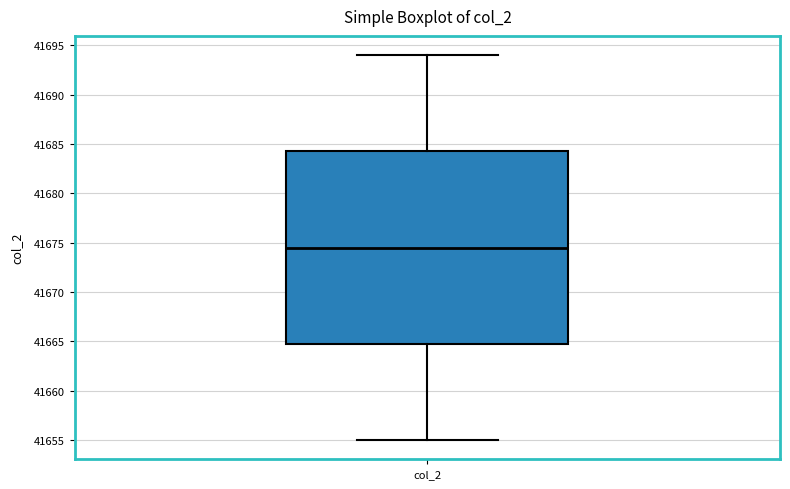

Transcribe this box plot: give where the median line is, the range the box spans, and where the two whiskers end, as read against the y-axis. The values are not printed on the chart, so give them approximately, as read against the axis.

median 41674.5, box 41665.0 to 41684.5, whiskers 41655.0 to 41694.0